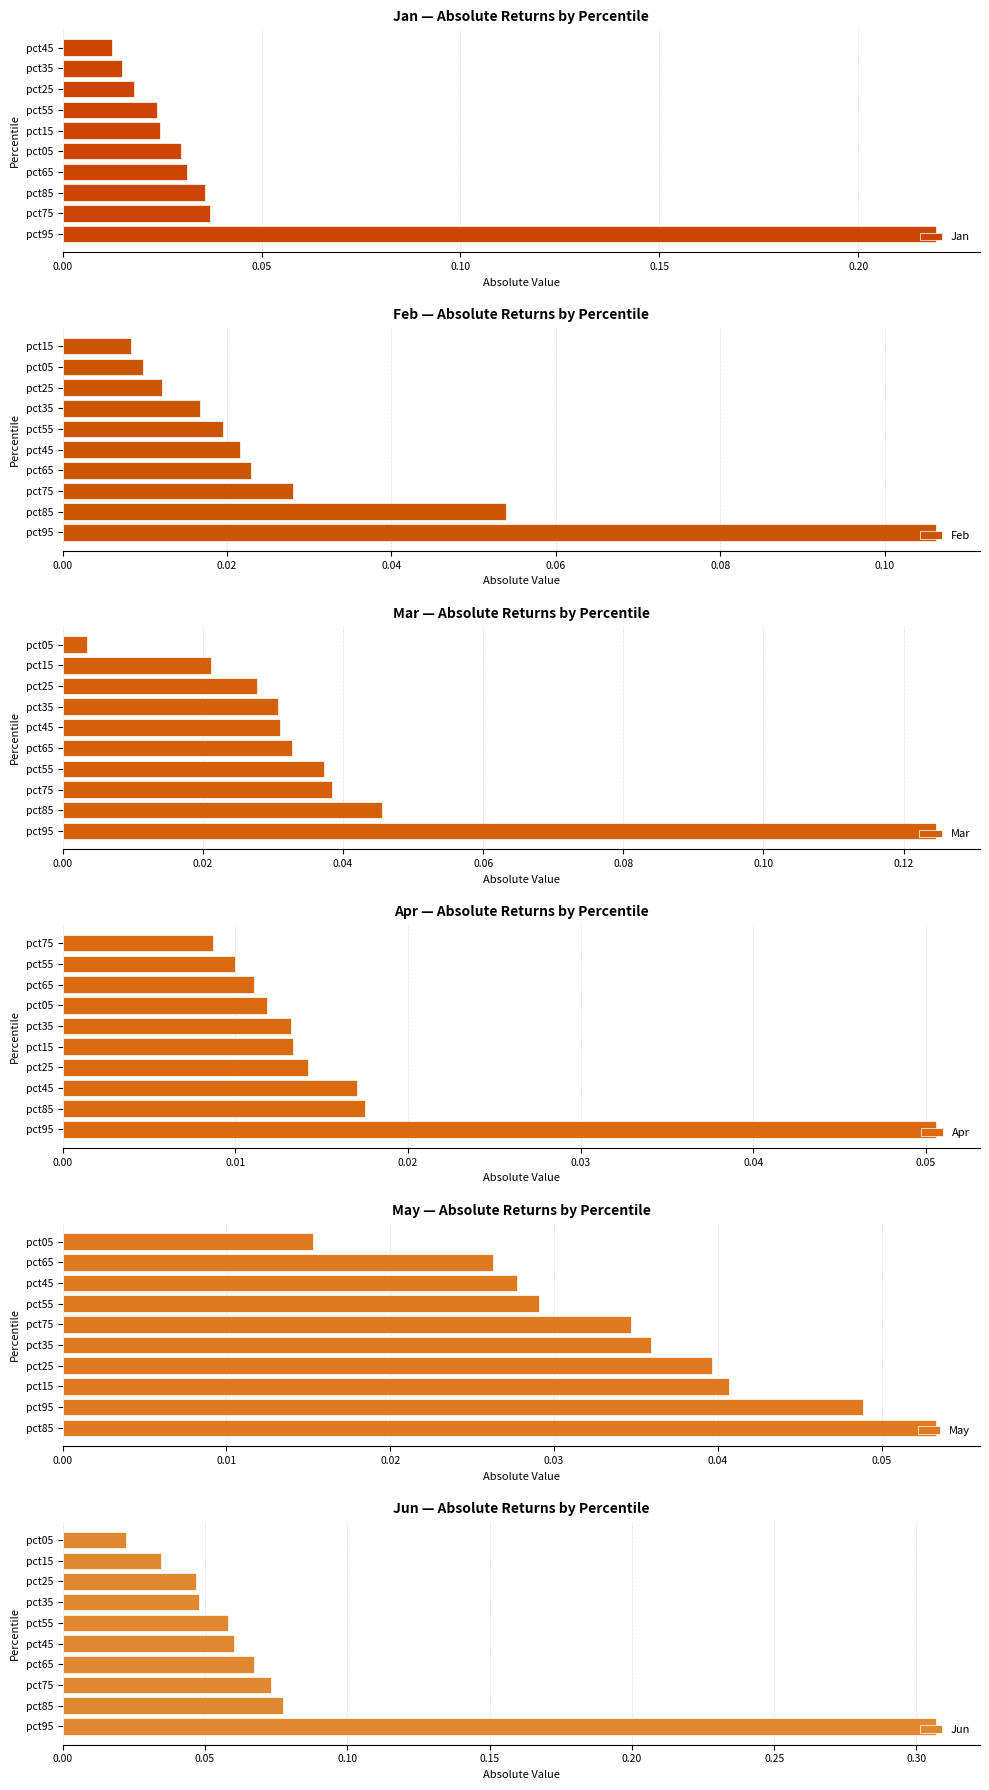

True or false: Jan has a value of 0.1 at pct85.

False